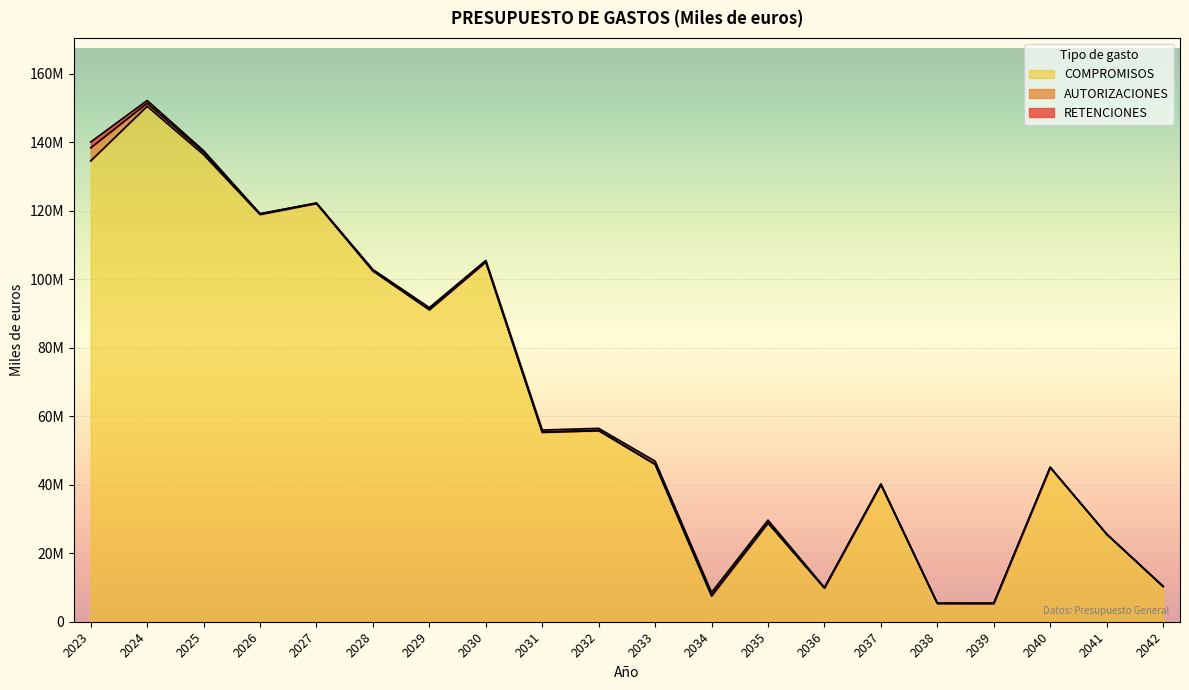

How many lines are shown in the chart?

3